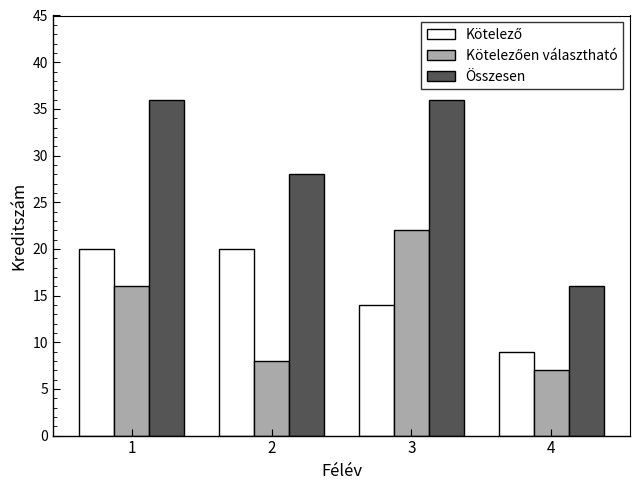

At how many categories does at least one series exceed 35?

2